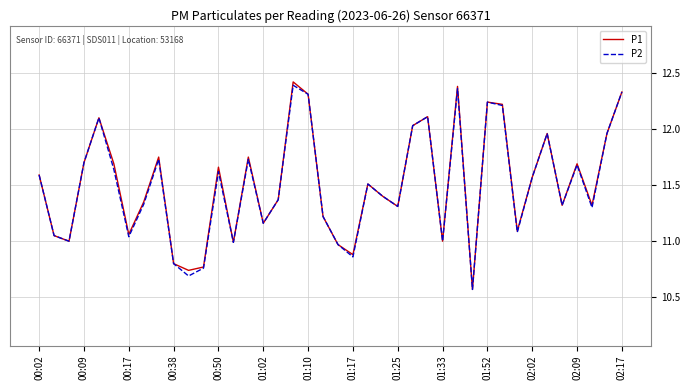

Does the chart display data point markers on the line(s)?

No